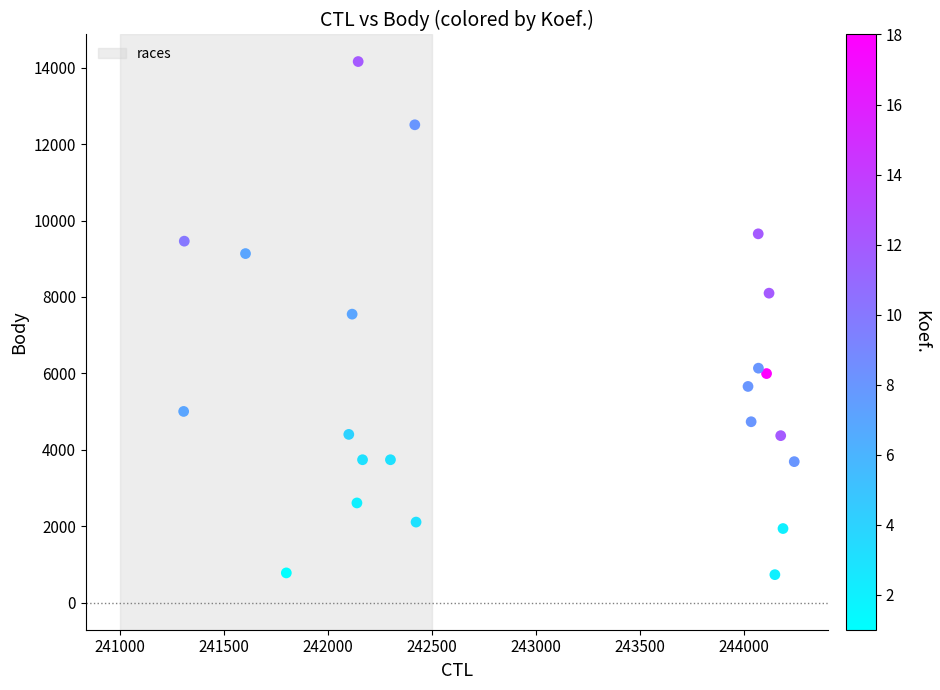

What is the range of Y values (max minus min)?

13429